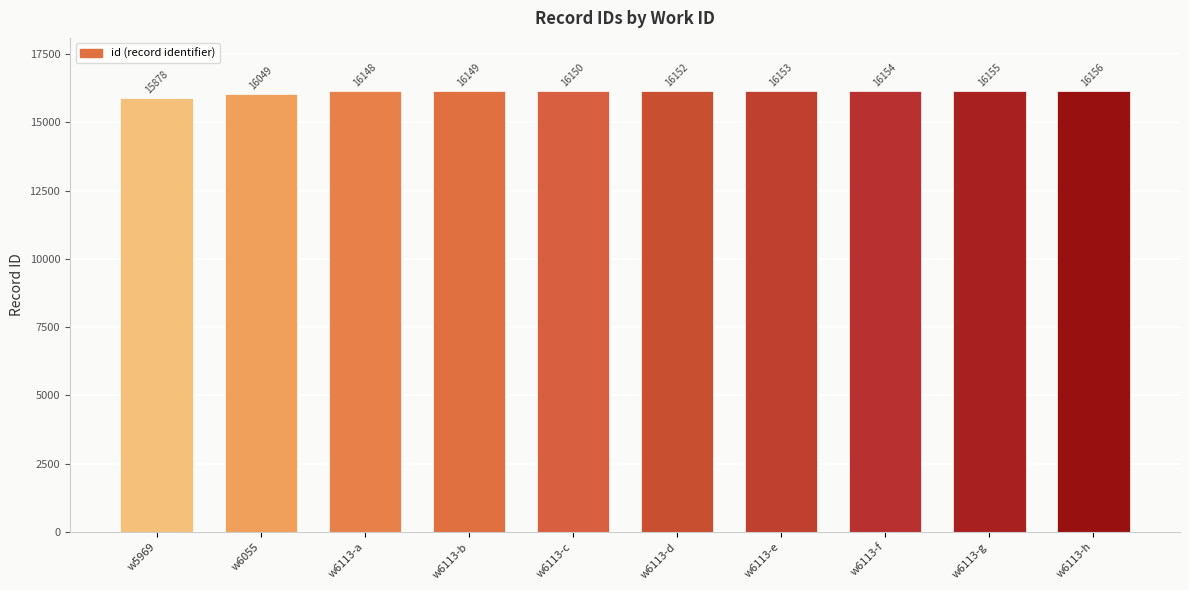

List the labels in order of value, largest first.

w6113-h, w6113-g, w6113-f, w6113-e, w6113-d, w6113-c, w6113-b, w6113-a, w6055, w5969